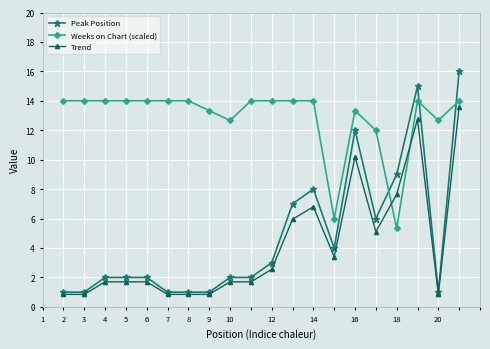

Which series has the largest range (max minus min)?

Peak Position